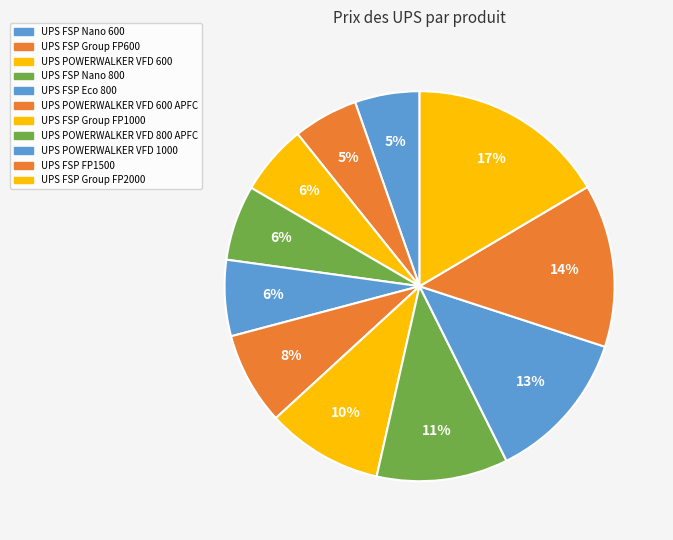

Is the sum of UPS POWERWALKER VFD 600 APFC and UPS FSP FP1500 greater than half?

No